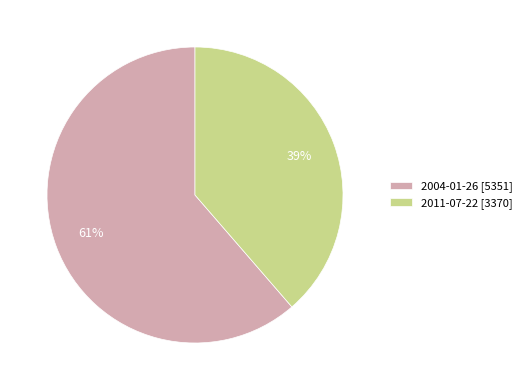

Do 2011-07-22 [3370] and 2004-01-26 [5351] together represent more than half of the pie?

Yes